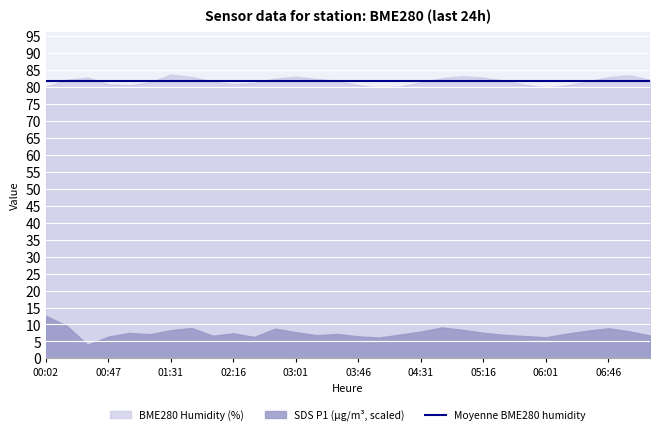

What is the maximum value shown in the chart?

83.7